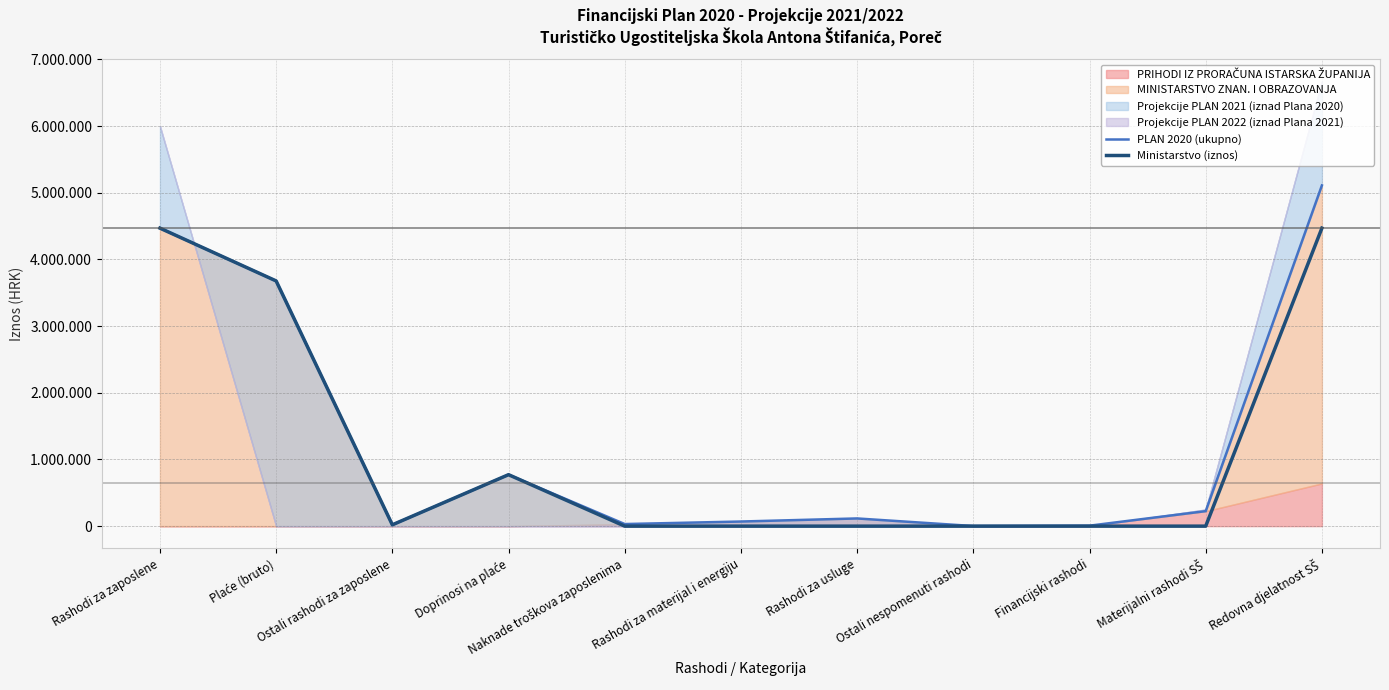

At how many categories does at least one series exceed 4822719?

1